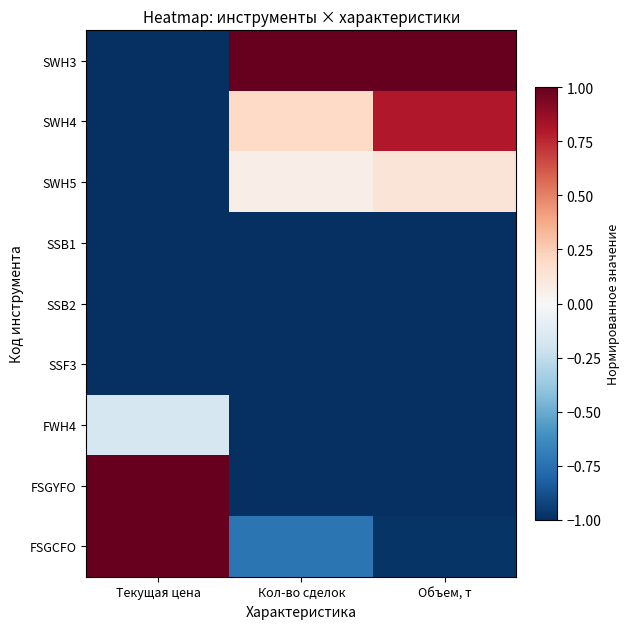

At how many categories does at least one series exceed 0?

3